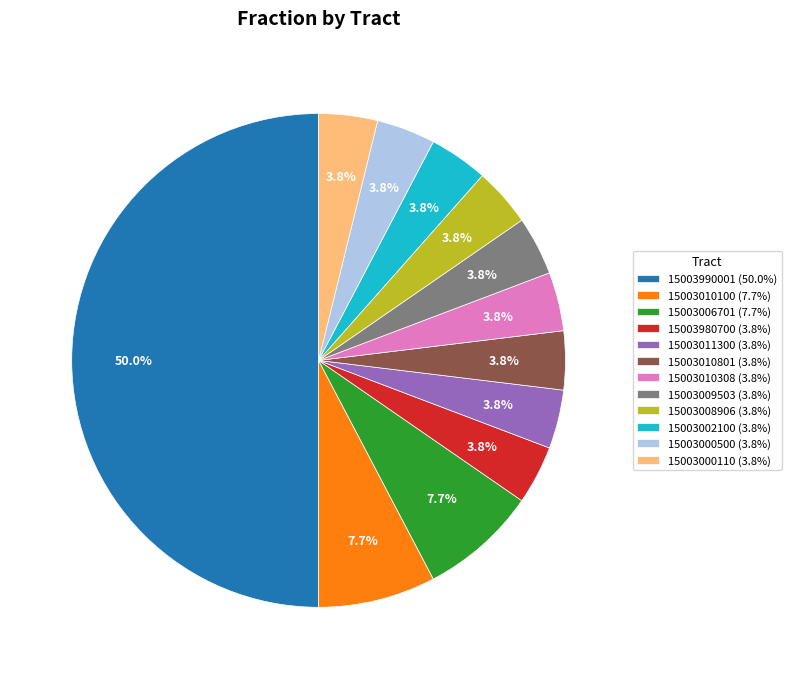

Which category has the biggest portion of the pie?

15003990001